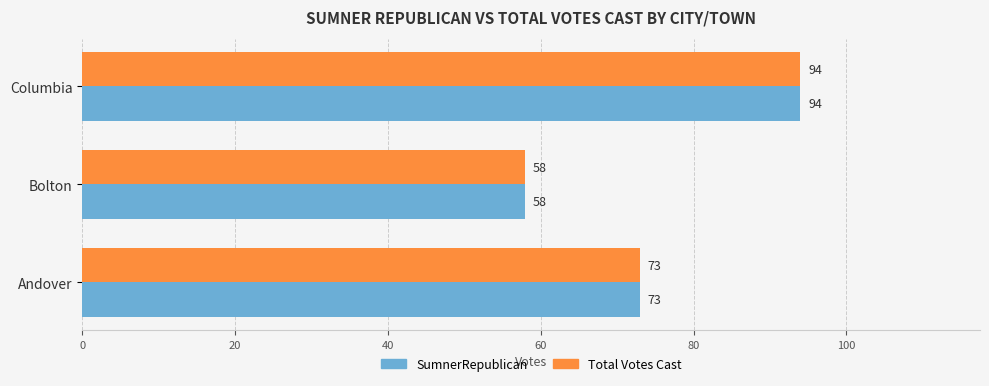

The Total Votes Cast series shows 94 at Columbia. True or false?

True